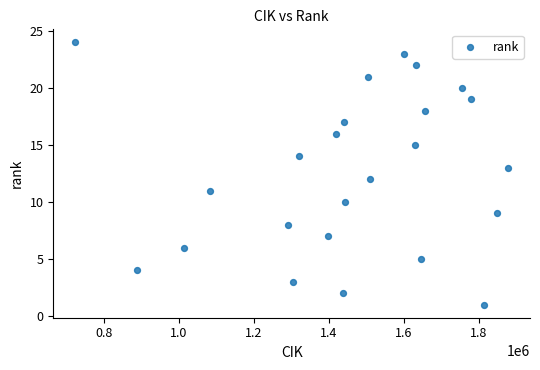

What is the range of X values (max minus min)?

1154406